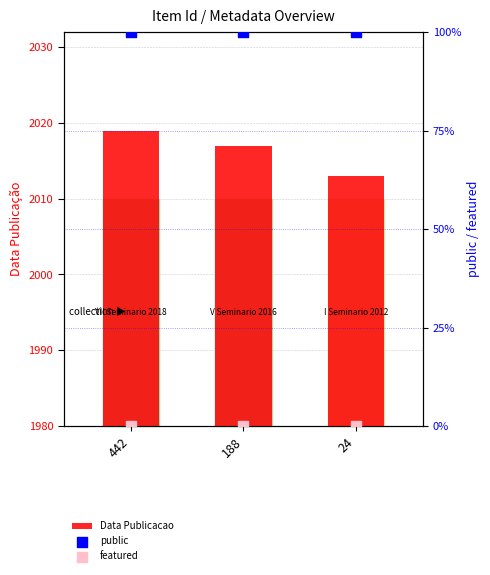

Which series has the largest Y range (max minus min)?

Data Publicacao